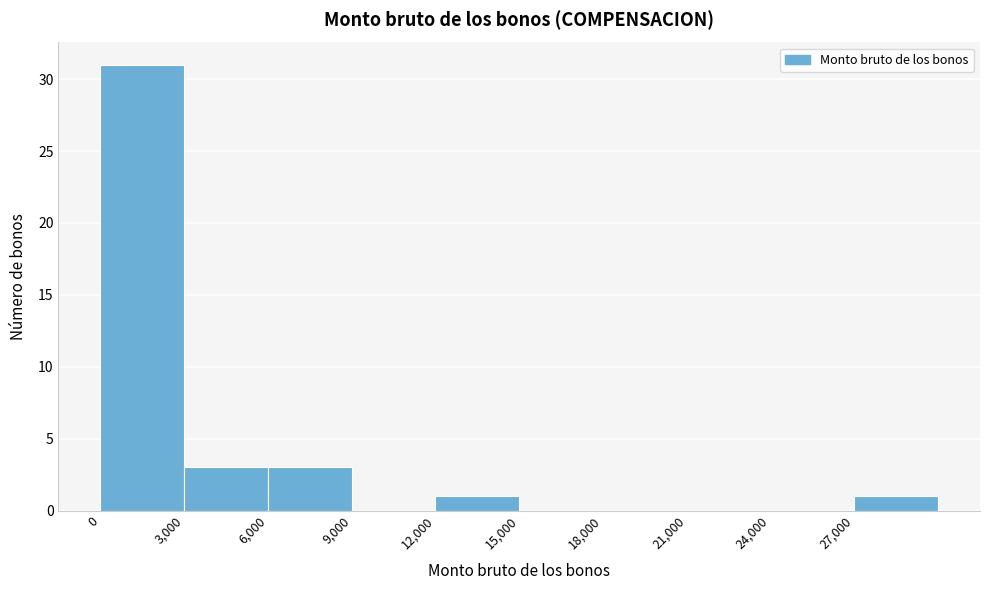

Over which range of the x-axis is the bar tallest?

0 to 3000